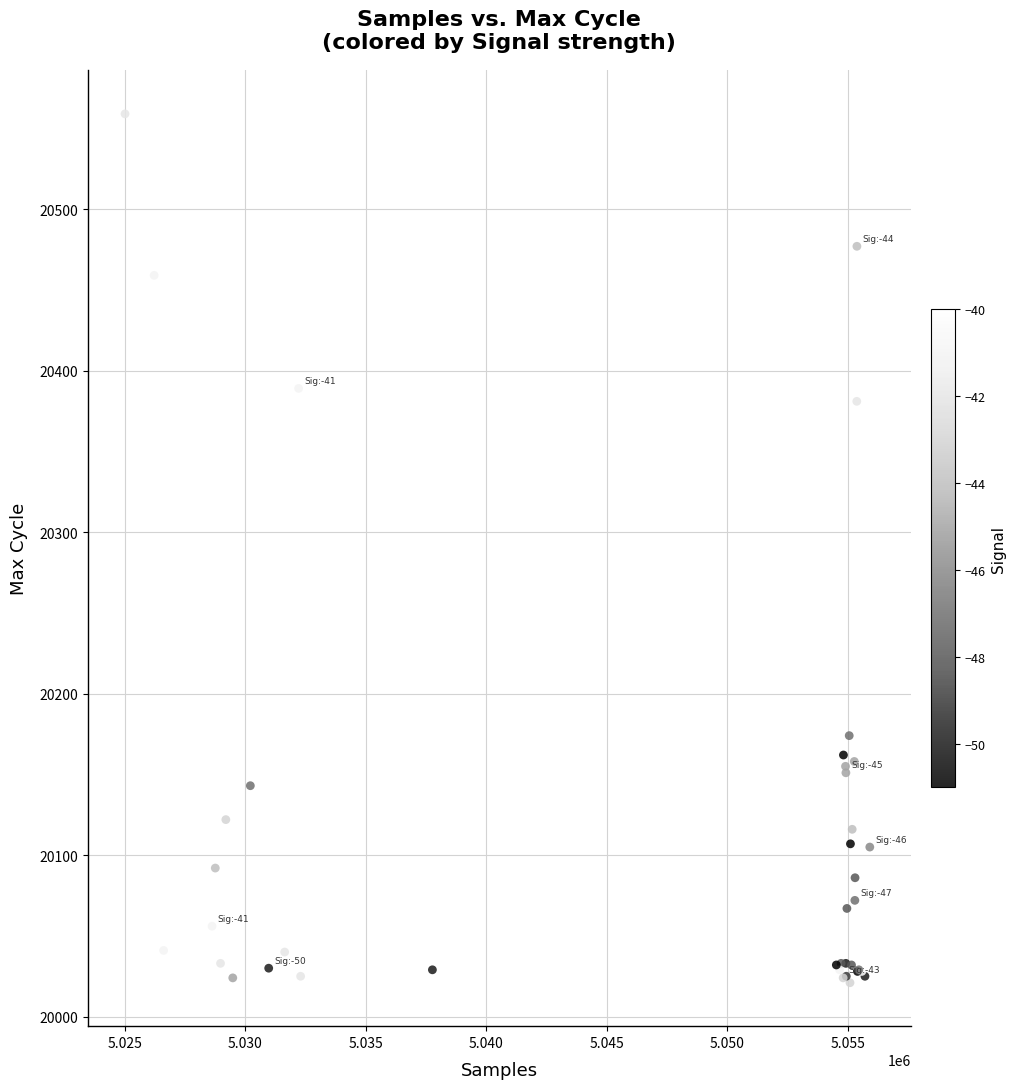

What Y value in the scatter plot is closest to 20290?

20381